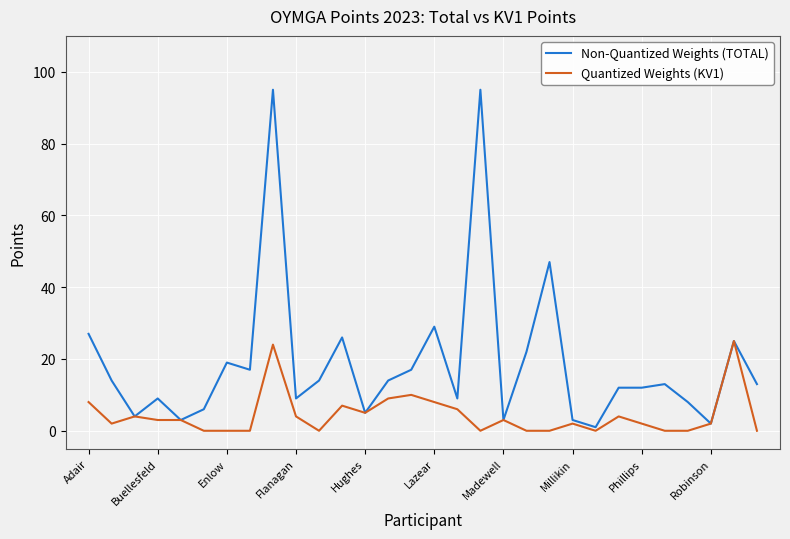

What is the minimum value for Non-Quantized Weights (TOTAL)?

1